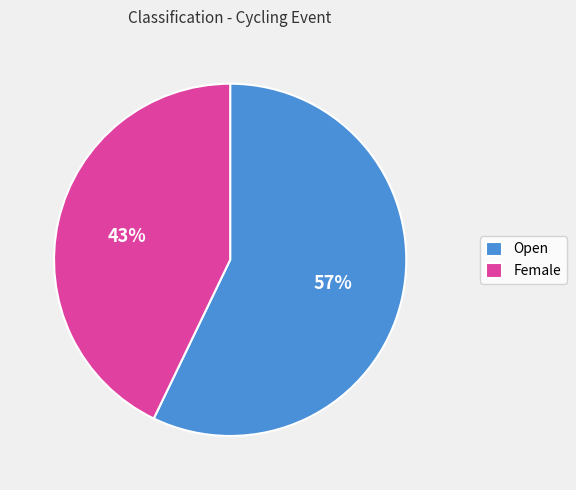

How many segments does this pie chart have?

2